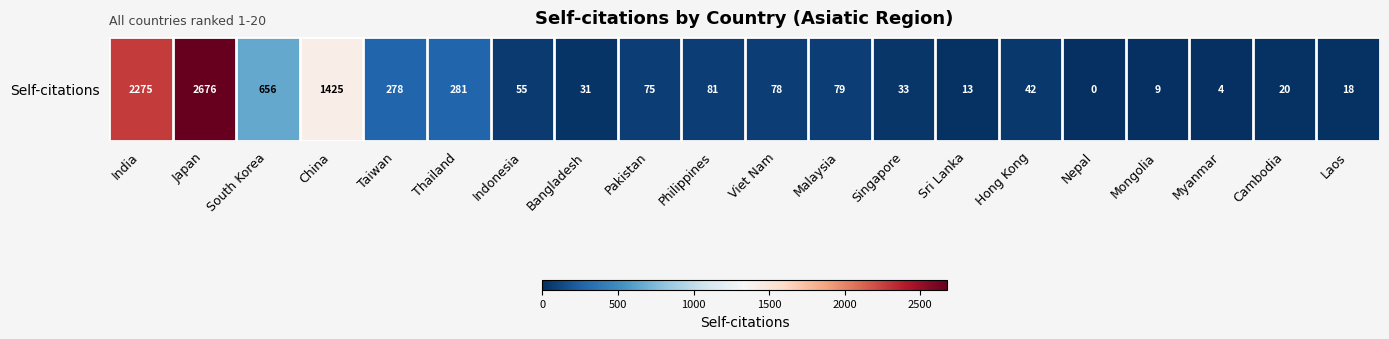

The value at Philippines is 81. True or false?

True